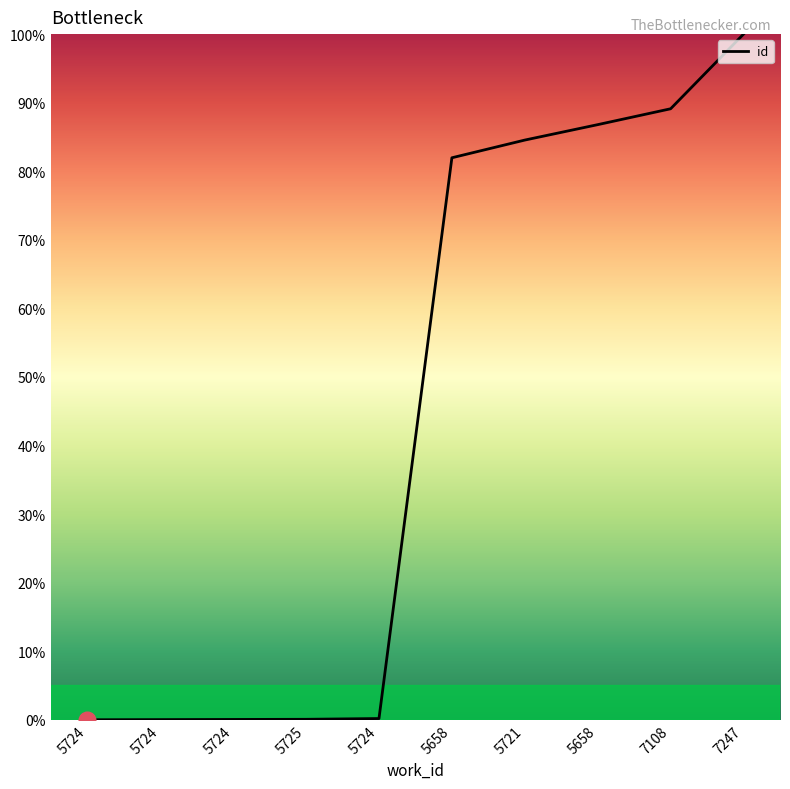

Which category has the highest value across all series?

7247